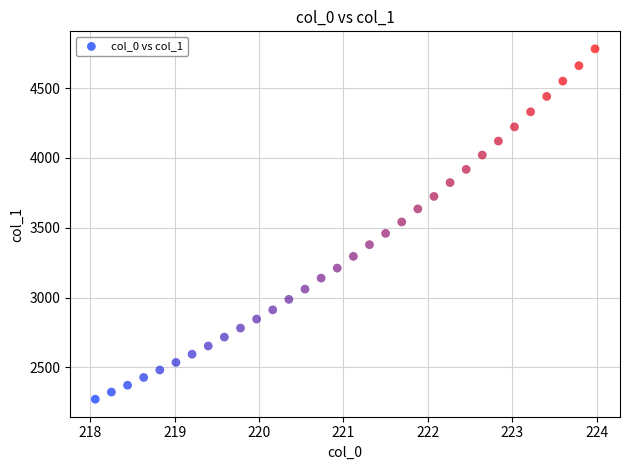

What is the range of X values (max minus min)?

5.9